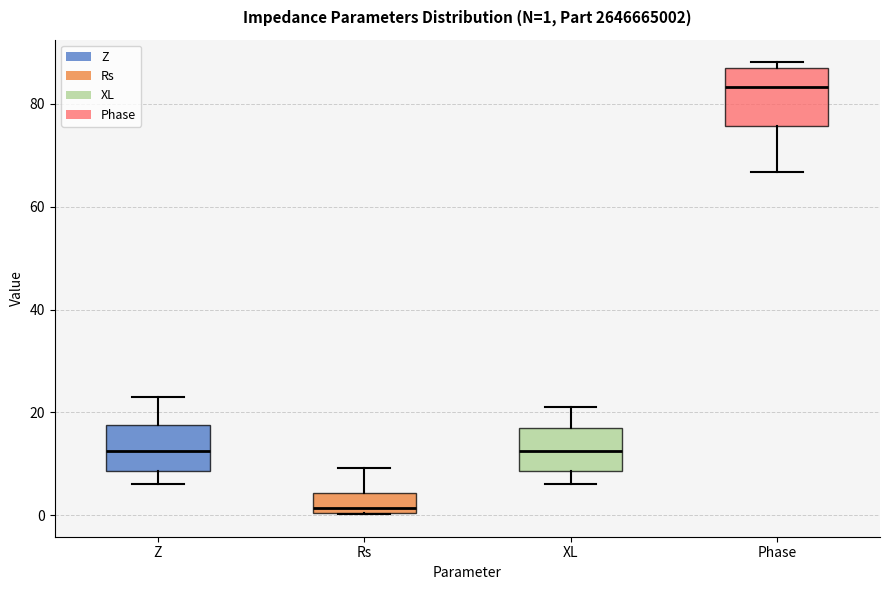

Which box is the tallest, from its lower edge to its upper edge?

Phase